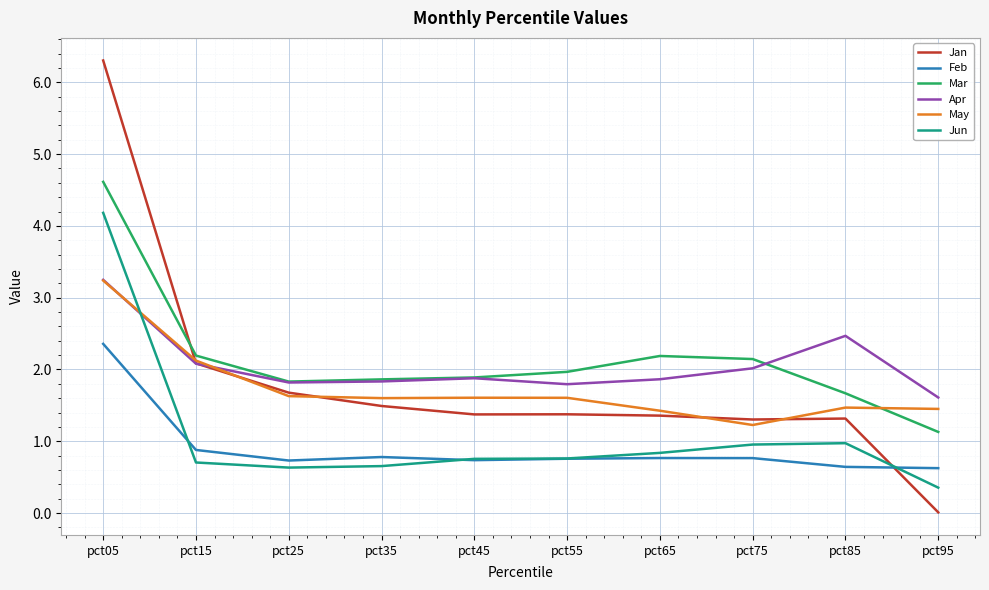

At which category is the sum across all series the highest?

pct05